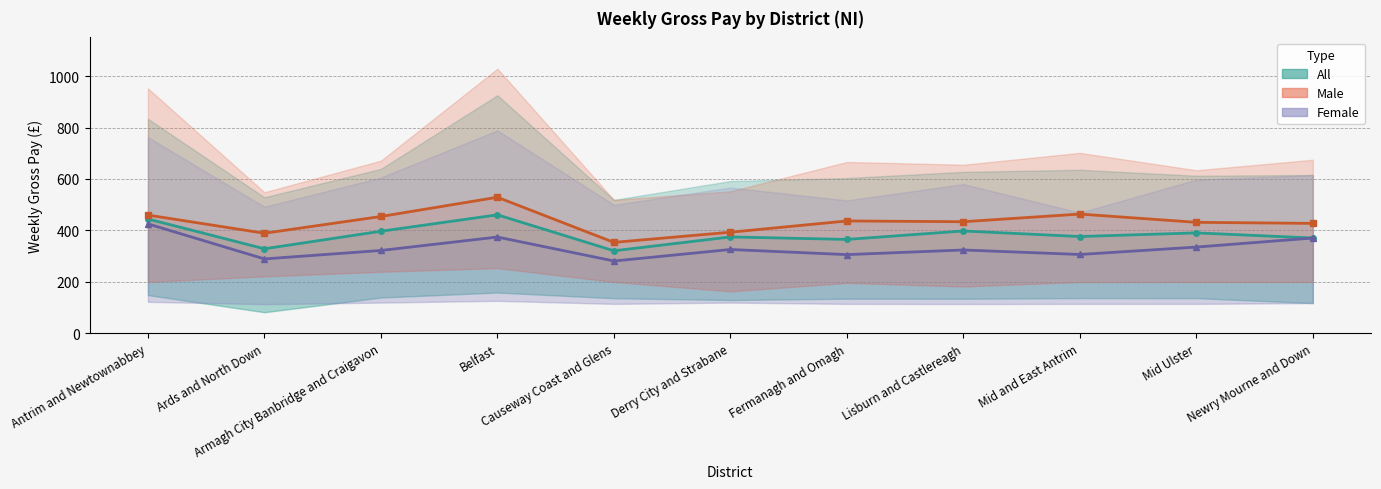

True or false: Female Median and Male Median cross at least once.

False